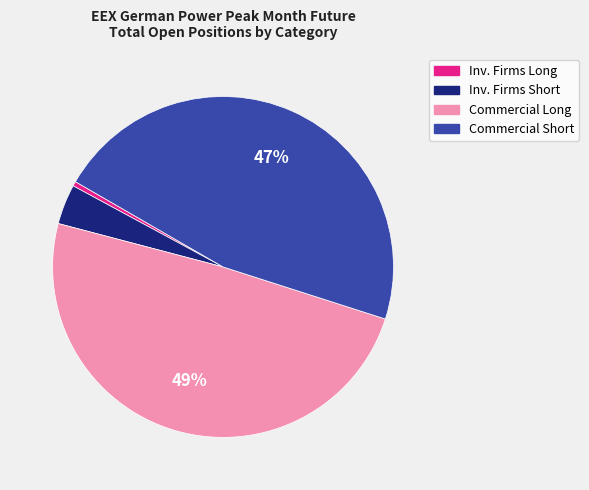

Rank the categories by value from highest to lowest.

Commercial Long, Commercial Short, Inv. Firms Short, Inv. Firms Long